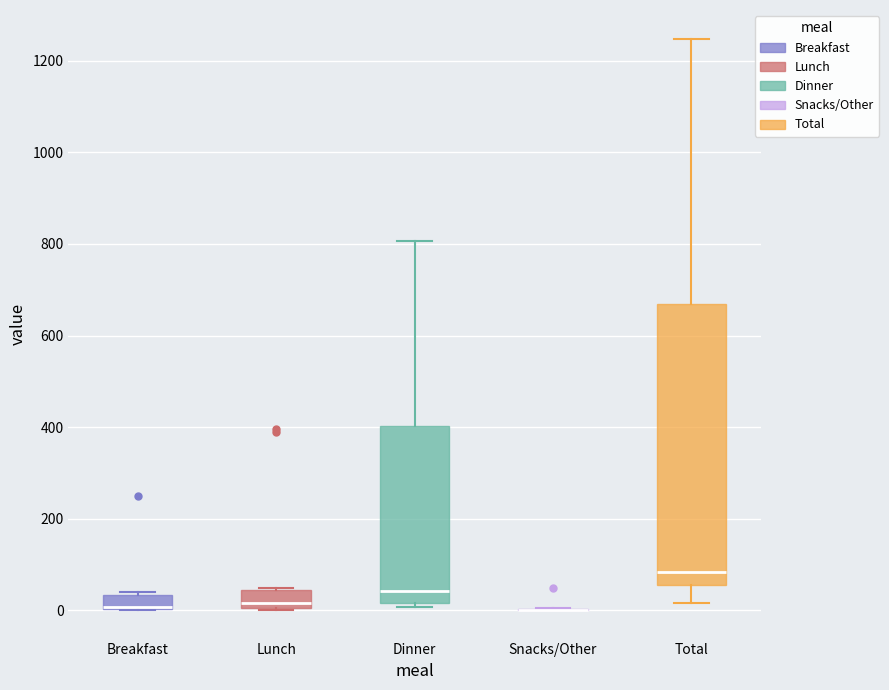

Comparing the boxes themselves (not the whiskers), which one is the tallest?

Total